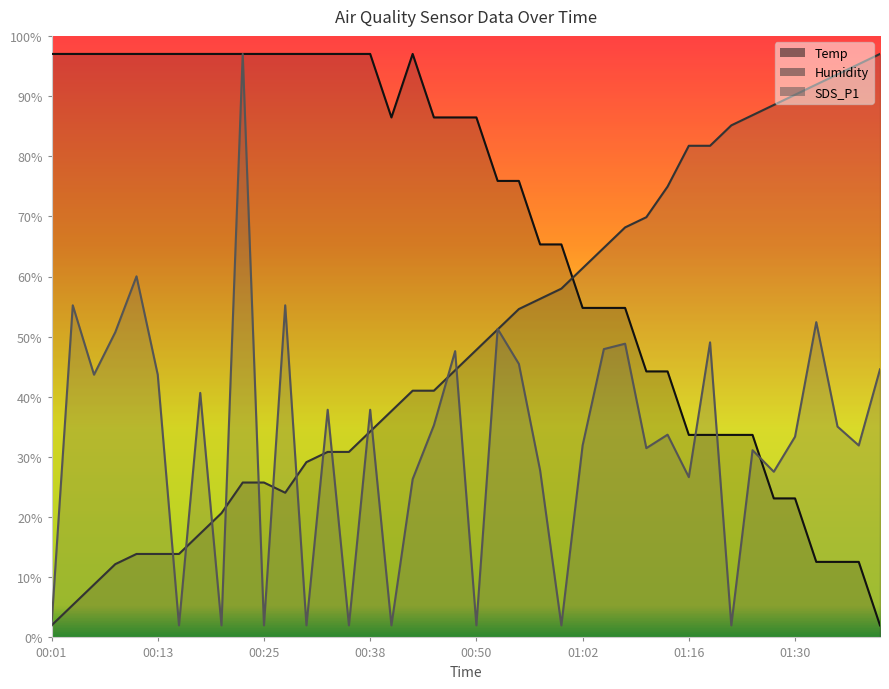

Rank the categories by Temp value from lowest to highest.

01:40, 01:32, 01:35, 01:37, 01:27, 01:30, 01:16, 01:19, 01:21, 01:24, 01:10, 01:13, 01:02, 01:05, 01:07, 00:57, 01:00, 00:52, 00:55, 00:40, 00:45, 00:47, 00:50, 00:01, 00:04, 00:06, 00:08, 00:11, 00:13, 00:16, 00:18, 00:21, 00:23, 00:25, 00:28, 00:30, 00:33, 00:35, 00:38, 00:43